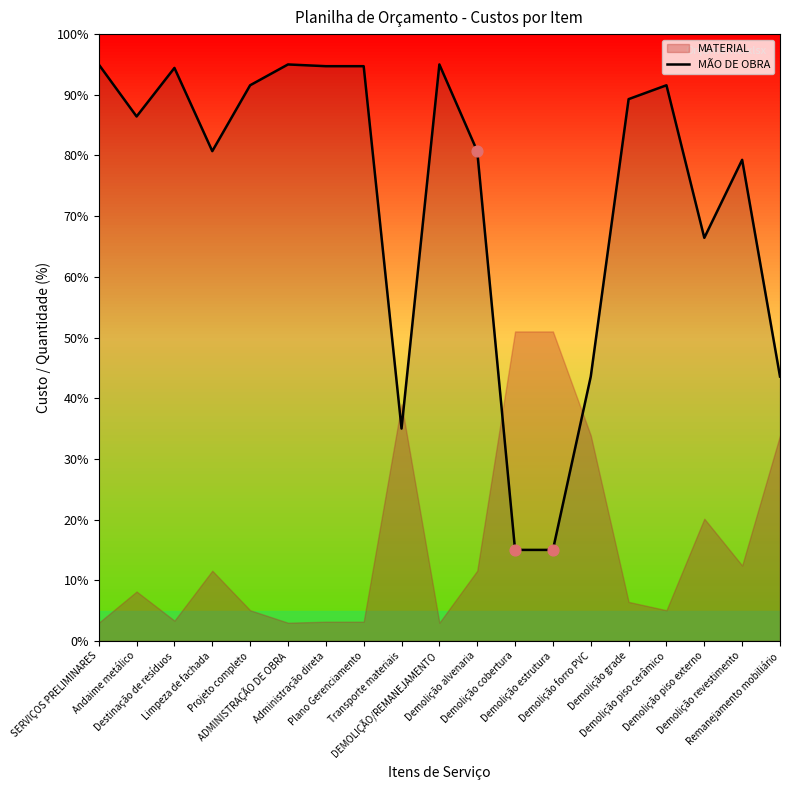

What is the change in value from Limpeza de fachada to Remanejamento mobiliário?

-37.1